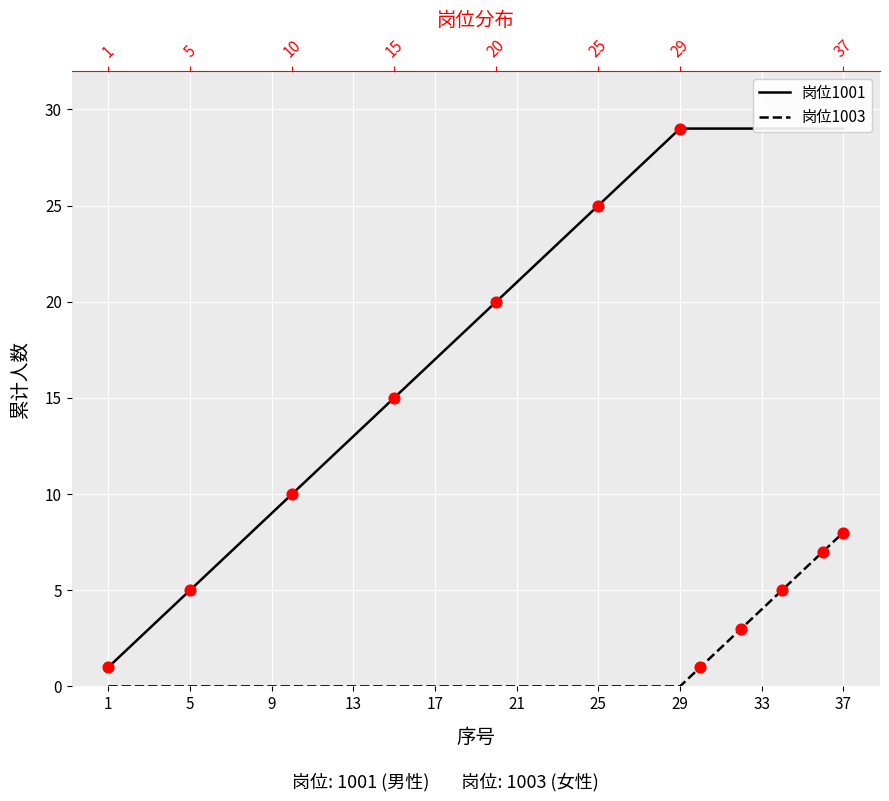

Is the value of 岗位1003 at 29 greater than the value of 岗位1001 at 20?

No